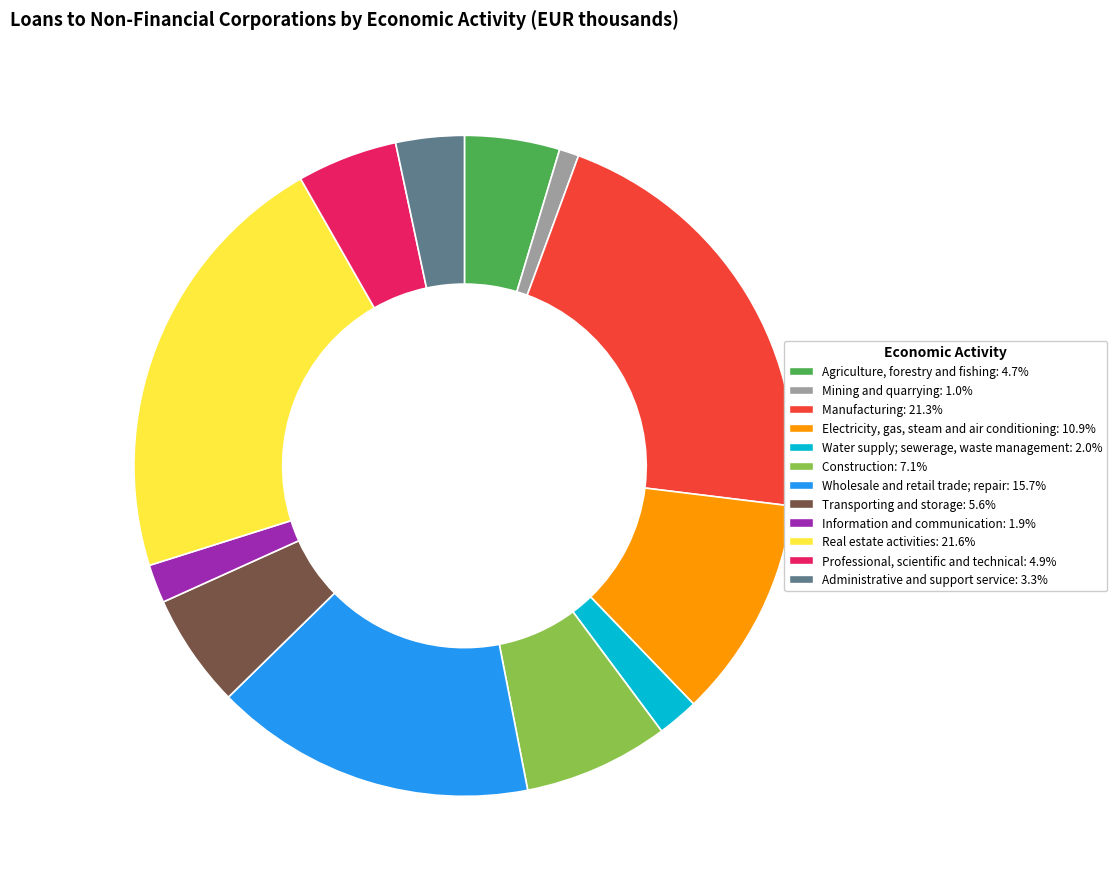

What is the smallest slice in the pie chart?

Mining and quarrying